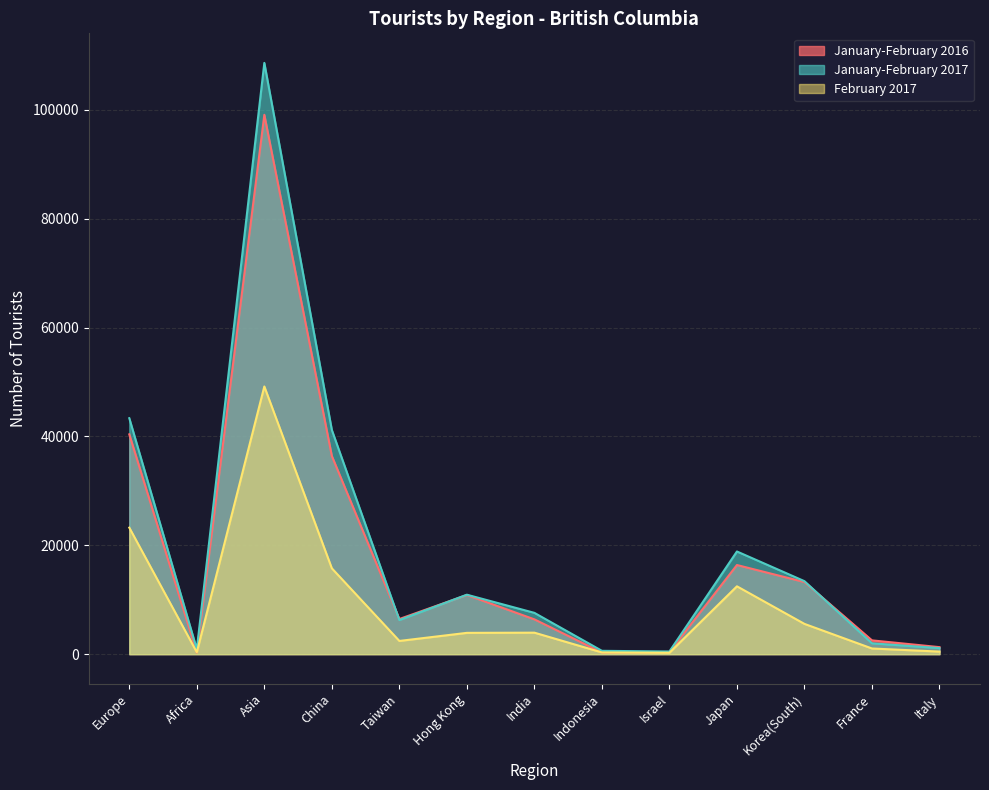

Reading left to right, list all the values displayed in this chart.

January-February 2016: Europe=40390	Africa=283	Asia=99106	China=36417	Taiwan=6460	Hong Kong=10876	India=6396	Indonesia=317	Israel=399	Japan=16380	Korea(South)=13248	France=2534	Italy=1292
January-February 2017: Europe=43359	Africa=910	Asia=108645	China=41196	Taiwan=6267	Hong Kong=10926	India=7591	Indonesia=615	Israel=490	Japan=18868	Korea(South)=13413	France=1994	Italy=1110
February 2017: Europe=23250	Africa=347	Asia=49188	China=15773	Taiwan=2429	Hong Kong=3915	India=3950	Indonesia=318	Israel=262	Japan=12469	Korea(South)=5563	France=1042	Italy=473